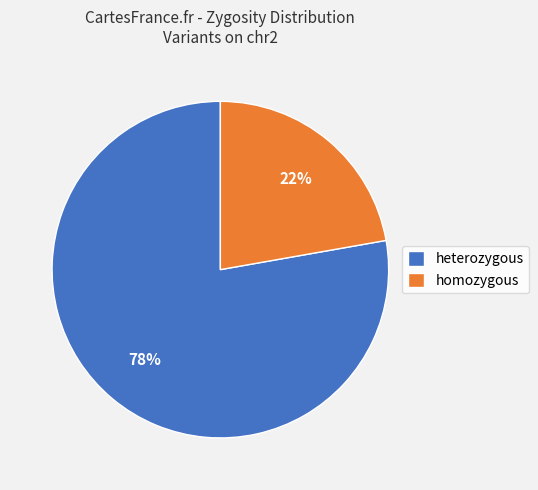

How many segments does this pie chart have?

2